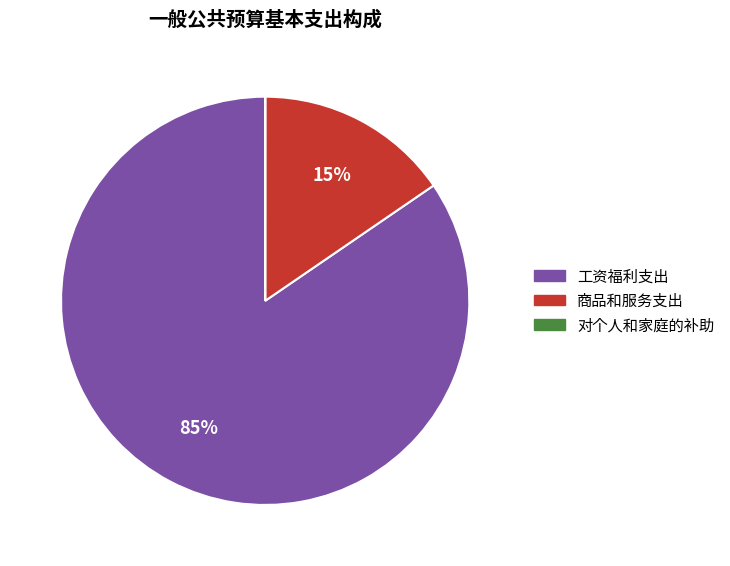

To the nearest percent, what is the combined percentage of 工资福利支出 and 商品和服务支出?

100%